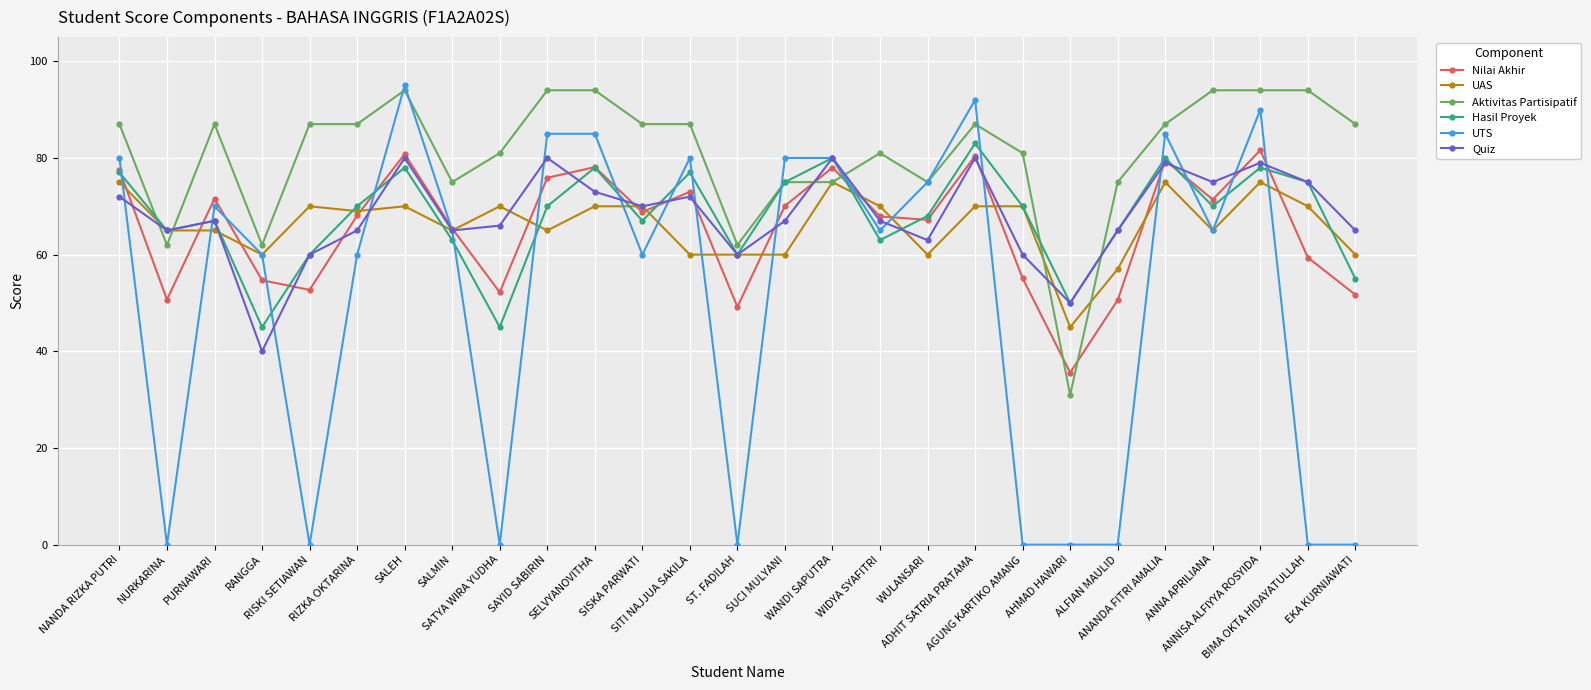

True or false: Nilai Akhir has more than 1 interior local peaks.

True